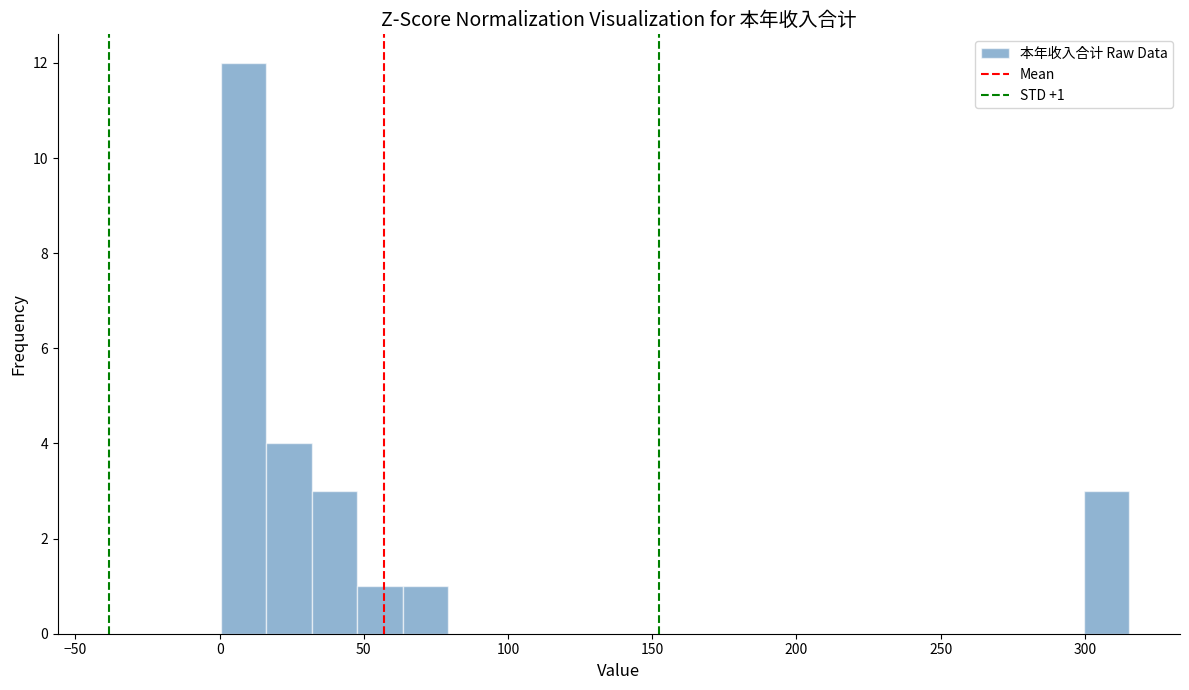

Read against the x-axis, roughly where is the centre of the tallest bar?

10